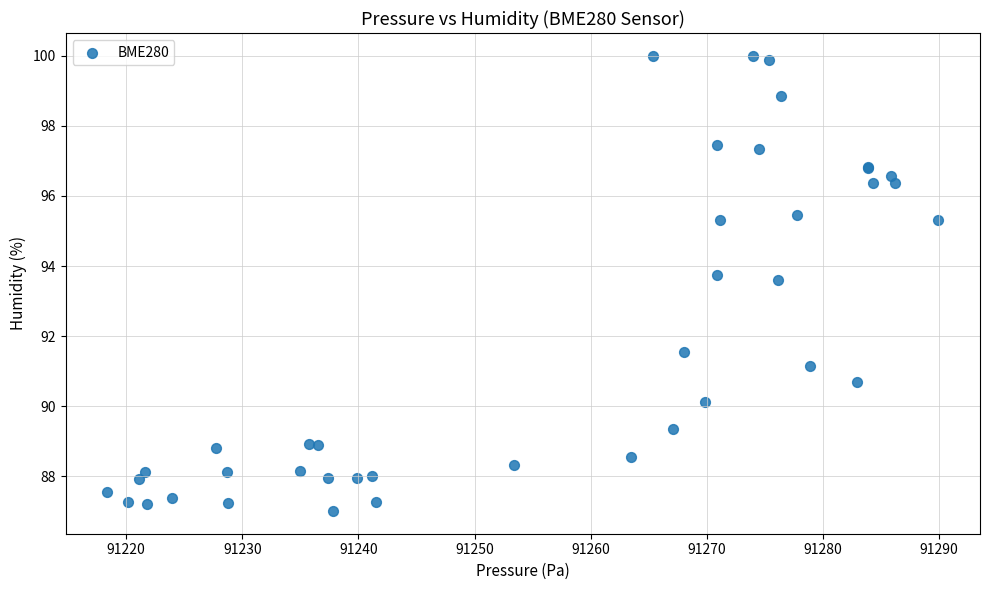

What Y value in the scatter plot is closest to 93?

93.6